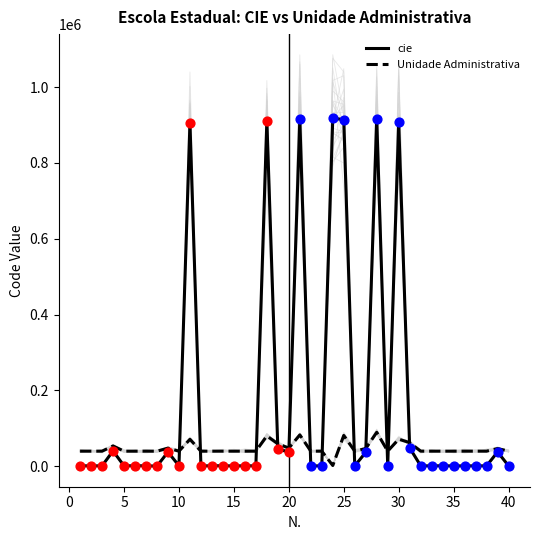

Which series has the largest Y range (max minus min)?

cie